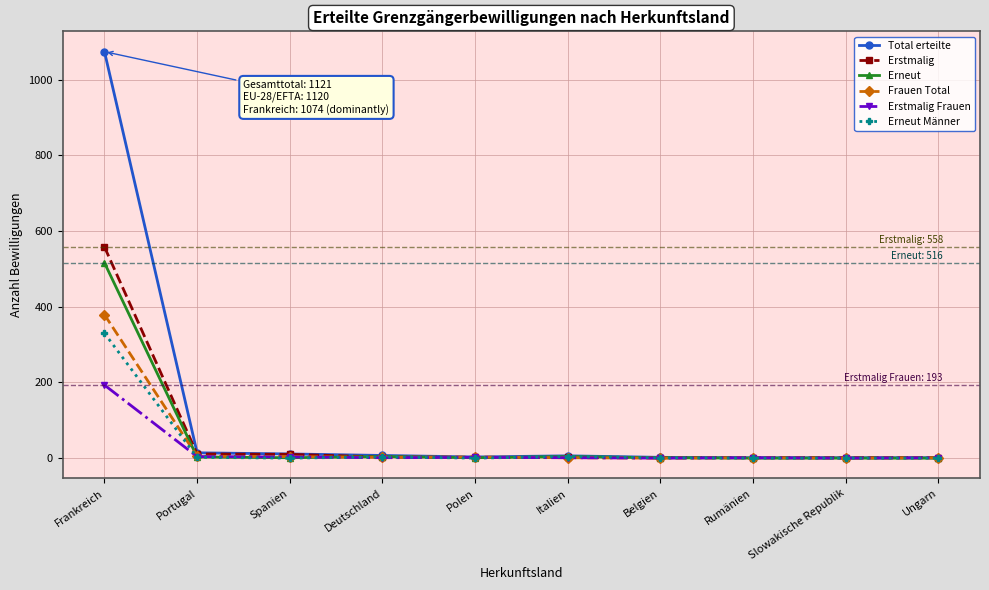

The value of Erneut at Spanien is 1. True or false?

True